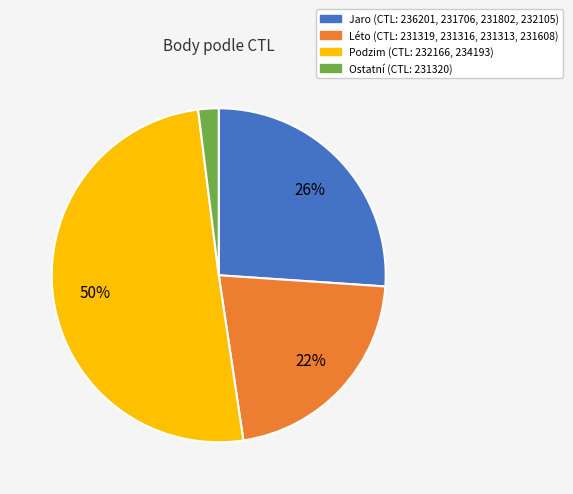

To the nearest percent, what is the average slice percentage?

25%